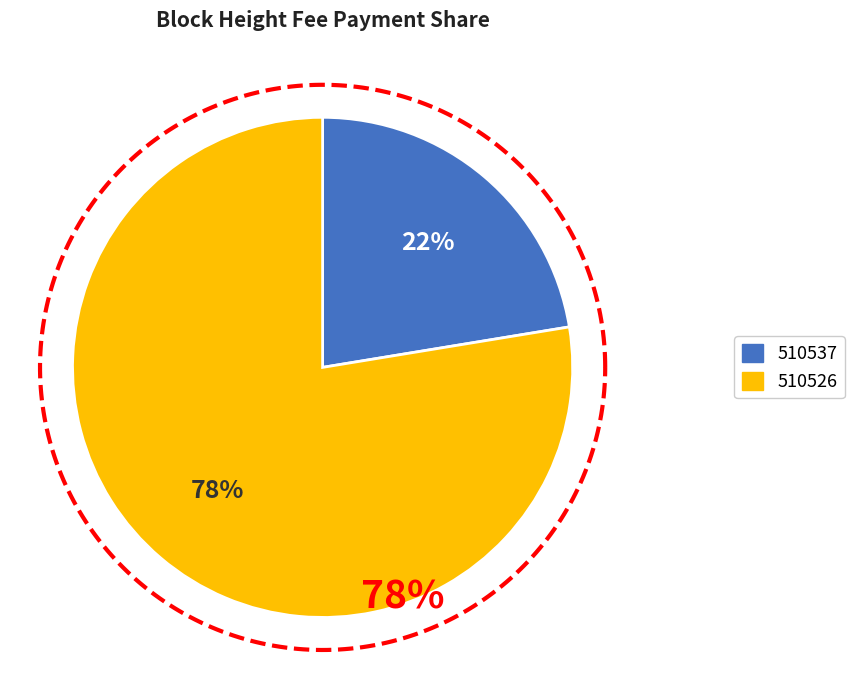

To the nearest percent, what percentage of the pie is 510526?

78%